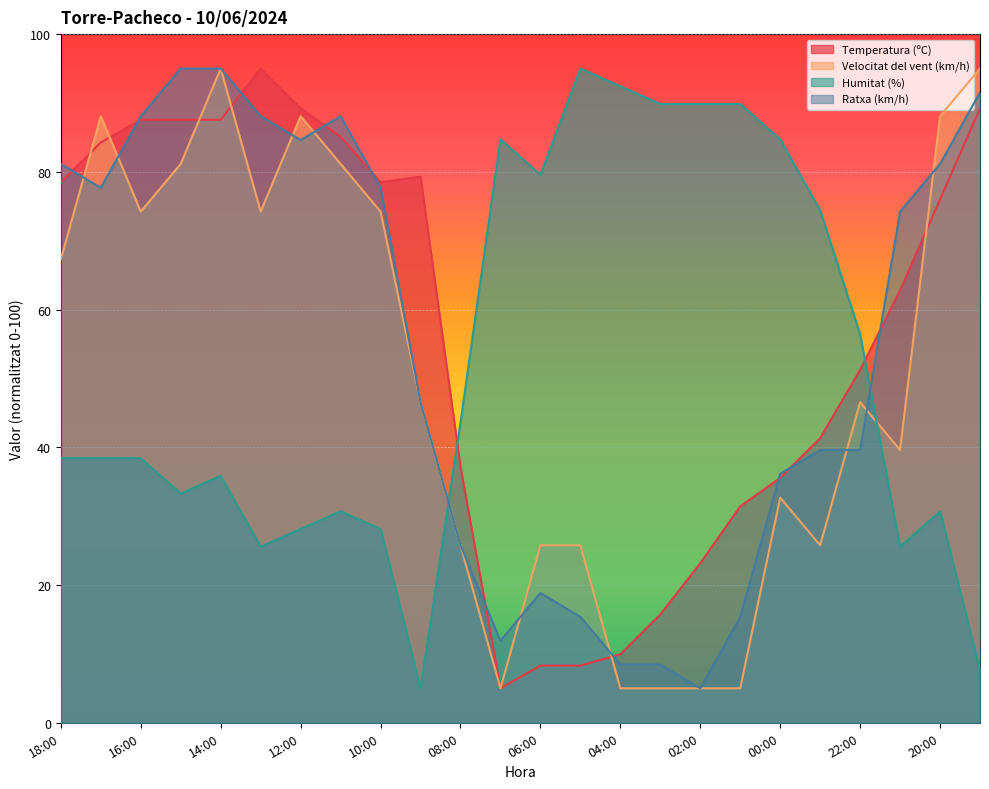

What is the sum of the Velocitat del vent (km/h) values at 01:00 and 10:00?

79.2